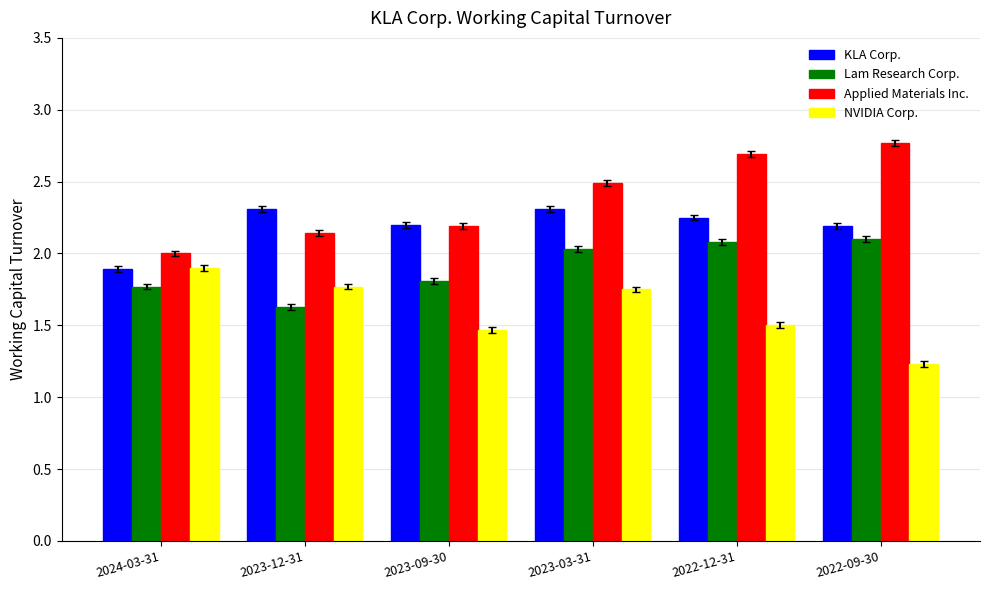

What is the total value across all series at 2023-03-31?

8.6